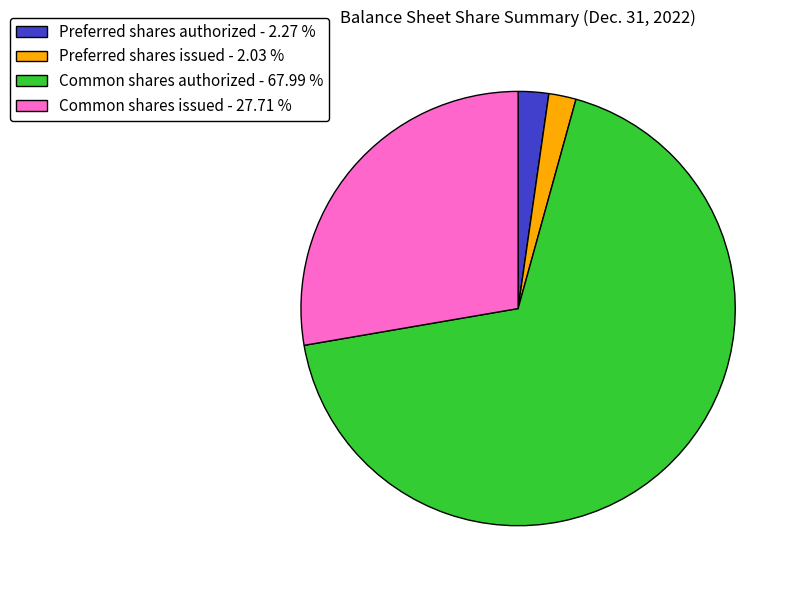

Do Preferred shares authorized - 2.27 % and Preferred shares issued - 2.03 % together represent more than half of the pie?

No